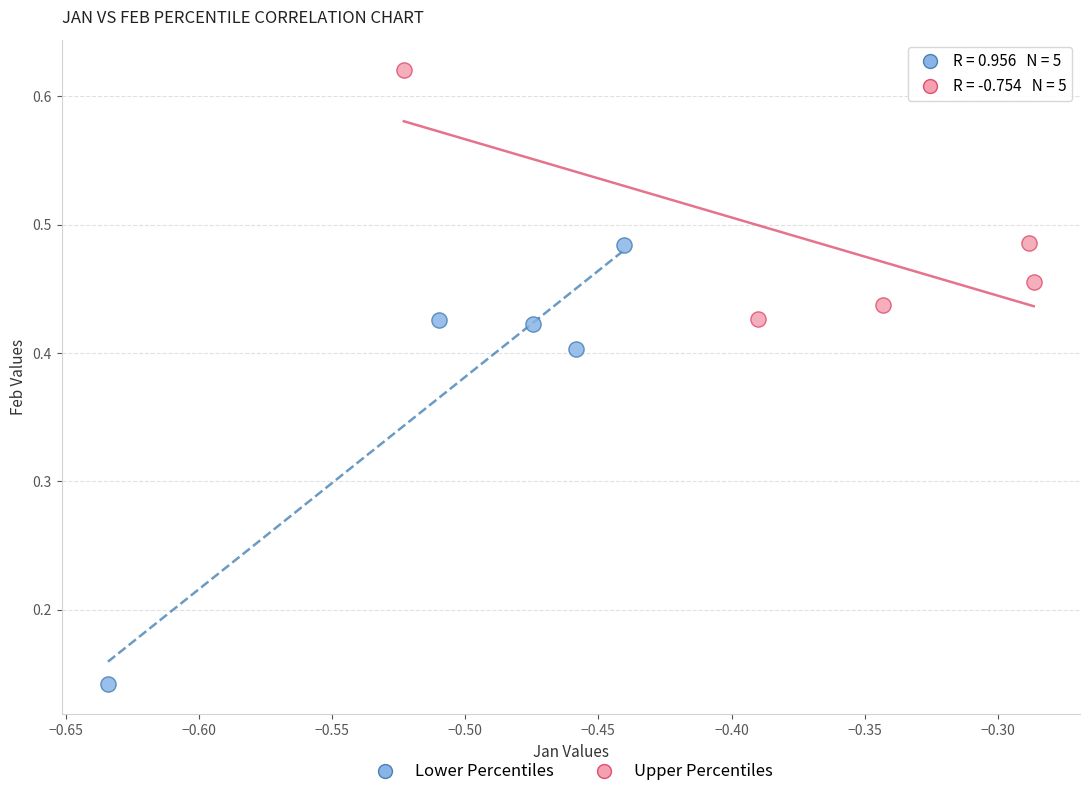

Which series reaches the minimum Y coordinate?

Lower Percentiles